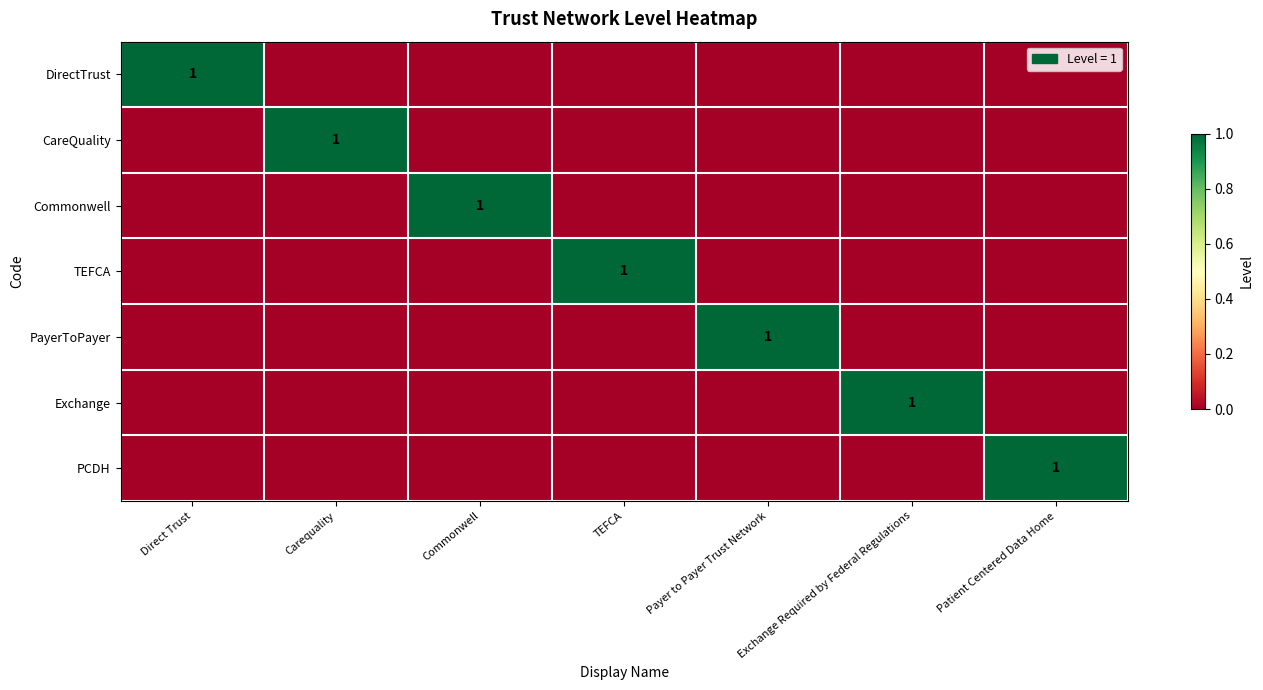

The PayerToPayer series shows 1 at Payer to Payer Trust Network. True or false?

True